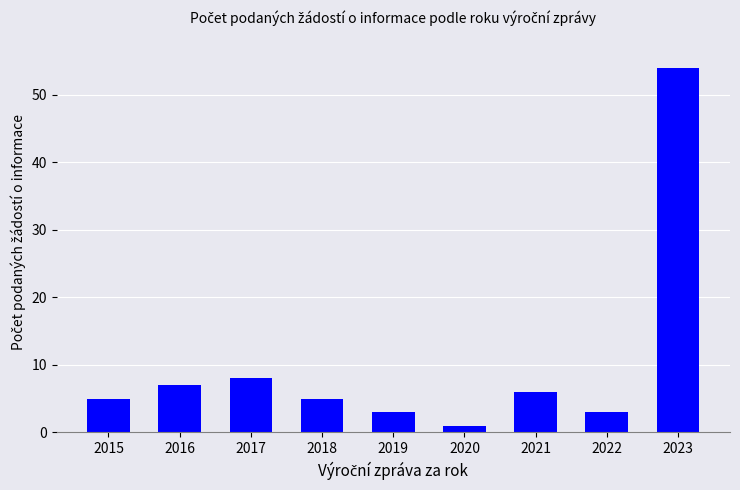

Between 2015 and 2016, which is larger?

2016